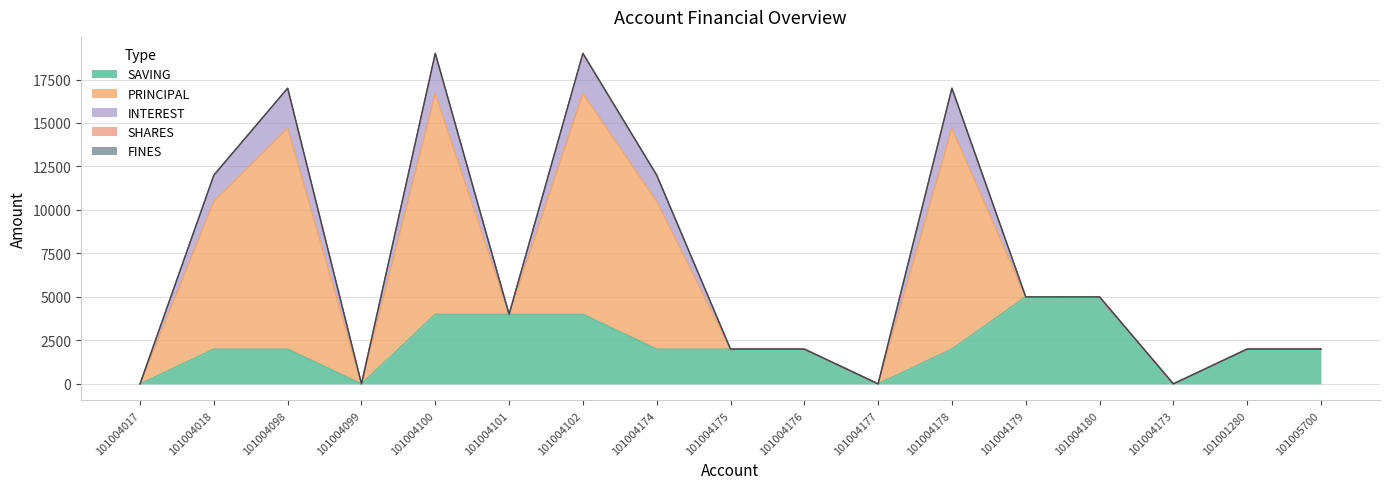

Reading left to right, transcribe all the data shown in this chart.

SAVING: 101004017=0	101004018=2000	101004098=2000	101004099=0	101004100=4000	101004101=4000	101004102=4000	101004174=2000	101004175=2000	101004176=2000	101004177=0	101004178=2000	101004179=5000	101004180=5000	101004173=0	101001280=2000	101005700=2000
PRINCIPAL: 101004017=0	101004018=8500	101004098=12700	101004099=0	101004100=12700	101004101=0	101004102=12700	101004174=8500	101004175=0	101004176=0	101004177=0	101004178=12700	101004179=0	101004180=0	101004173=0	101001280=0	101005700=0
INTEREST: 101004017=0	101004018=1500	101004098=2300	101004099=0	101004100=2300	101004101=0	101004102=2300	101004174=1500	101004175=0	101004176=0	101004177=0	101004178=2300	101004179=0	101004180=0	101004173=0	101001280=0	101005700=0
SHARES: 101004017=0	101004018=0	101004098=0	101004099=0	101004100=0	101004101=0	101004102=0	101004174=0	101004175=0	101004176=0	101004177=0	101004178=0	101004179=1	101004180=0	101004173=0	101001280=0	101005700=0
FINES: 101004017=0	101004018=0	101004098=0	101004099=0	101004100=0	101004101=0	101004102=0	101004174=0	101004175=0	101004176=0	101004177=0	101004178=0	101004179=0	101004180=0	101004173=0	101001280=0	101005700=0